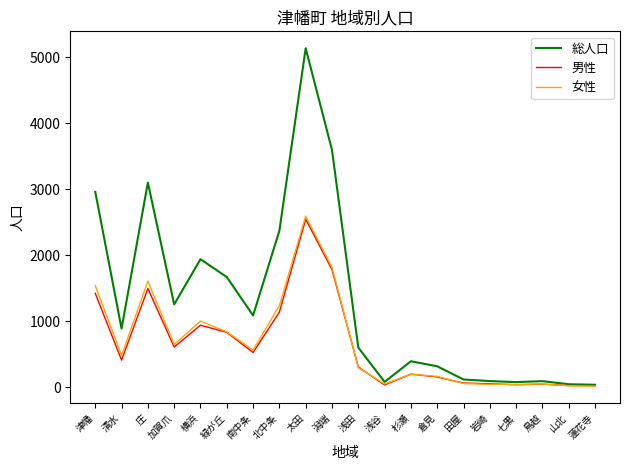

What is the difference between the maximum and second lowest values in the 男性 series?

2522